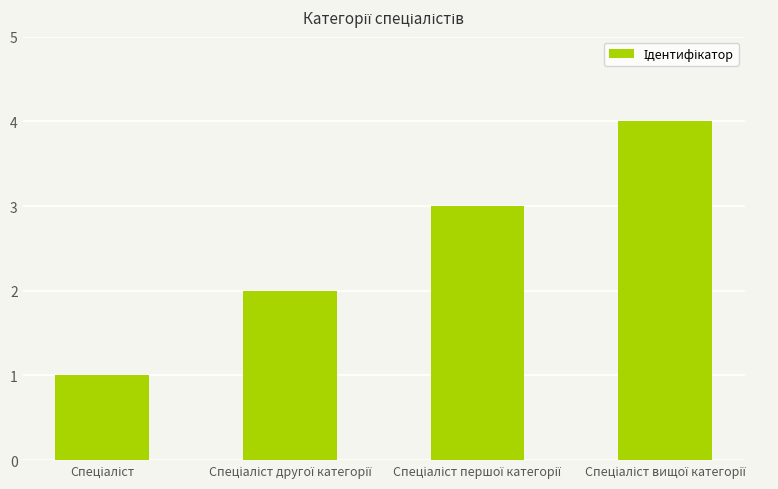

What is the sum of all values?

10